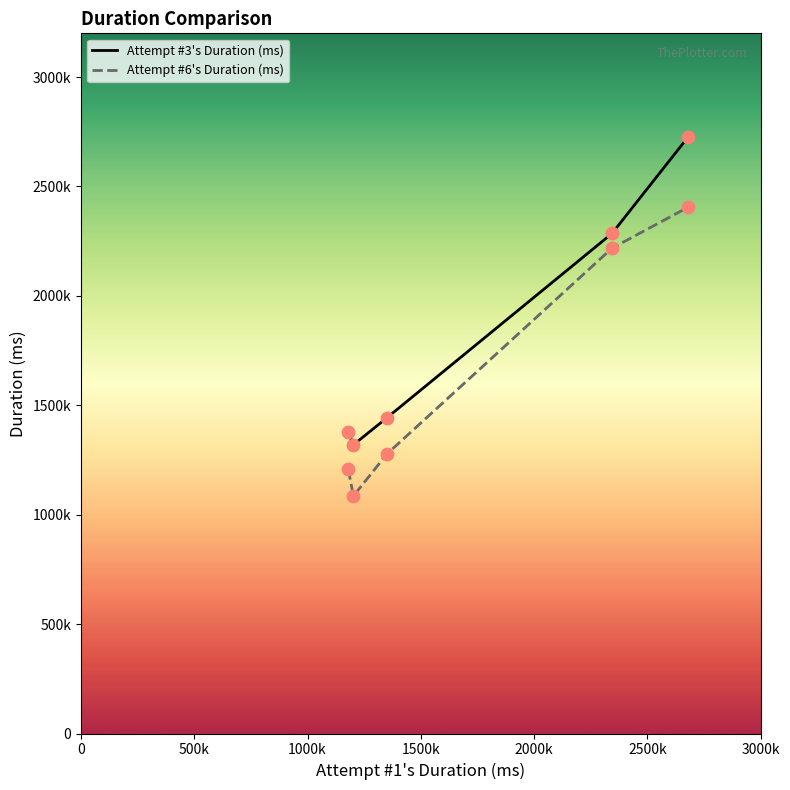

What are all the series names shown in the legend?

Attempt #3's Duration (ms), Attempt #6's Duration (ms)